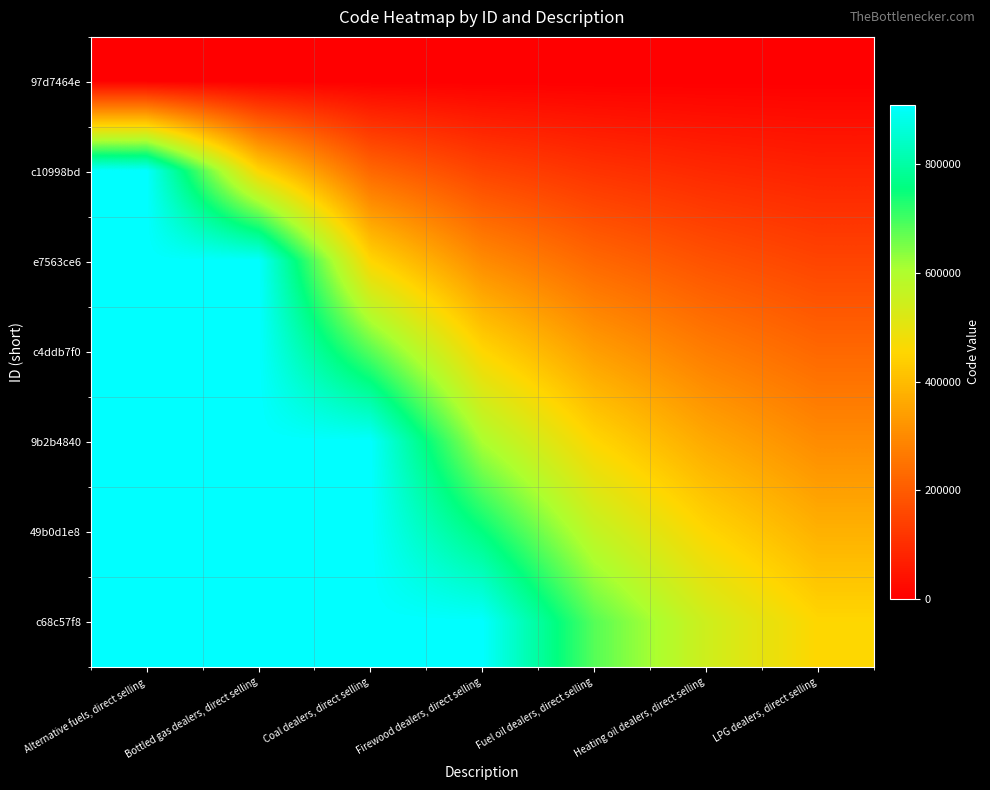

What is the difference between the highest and lowest values at Coal dealers, direct selling?

908620.0